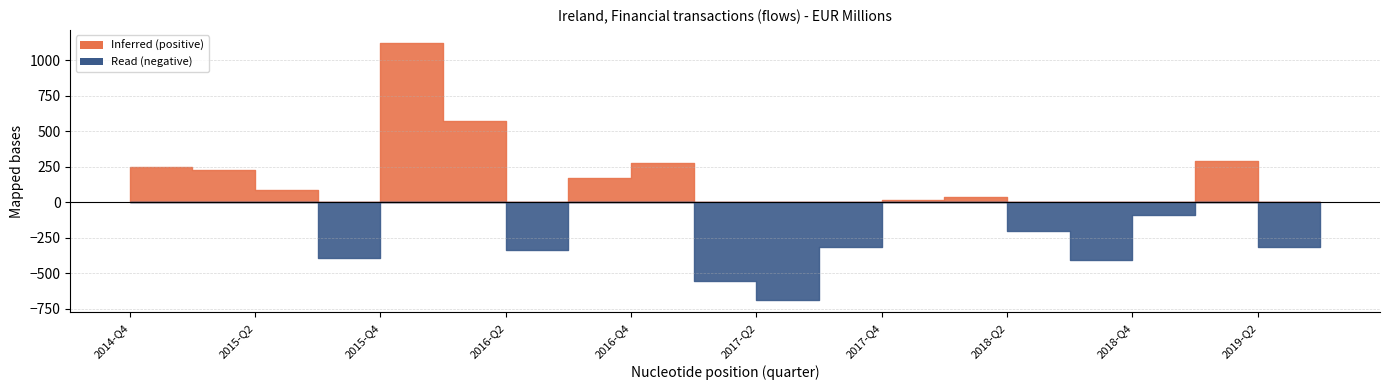

How many data points are less than 18?

10